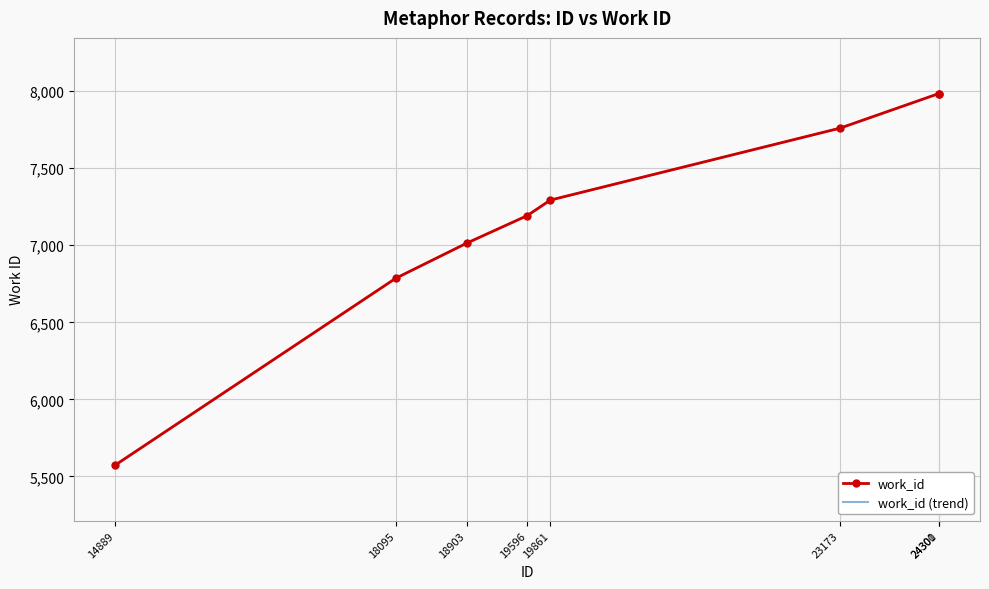

At which category does the chart reach its minimum across all series?

14889